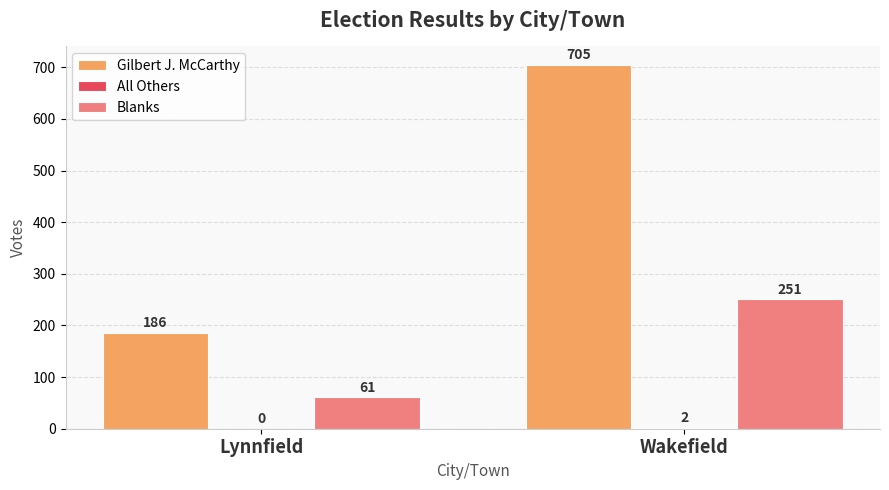

At which label is Gilbert J. McCarthy closest to 445?

Lynnfield